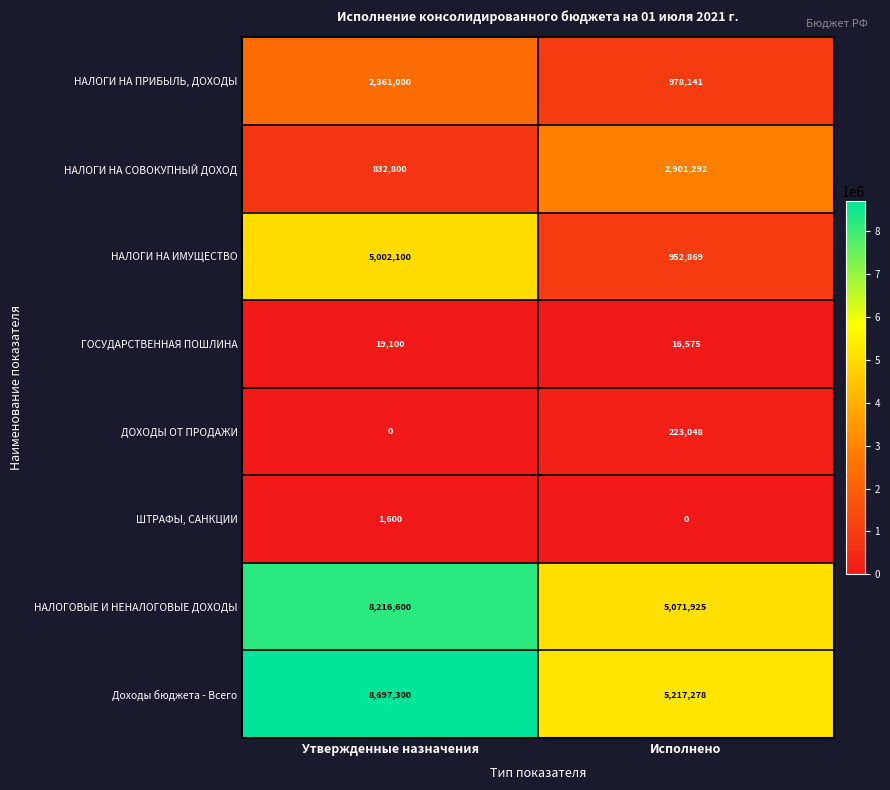

What is the spread (max minus min) of values at Утвержденные назначения?

8697300